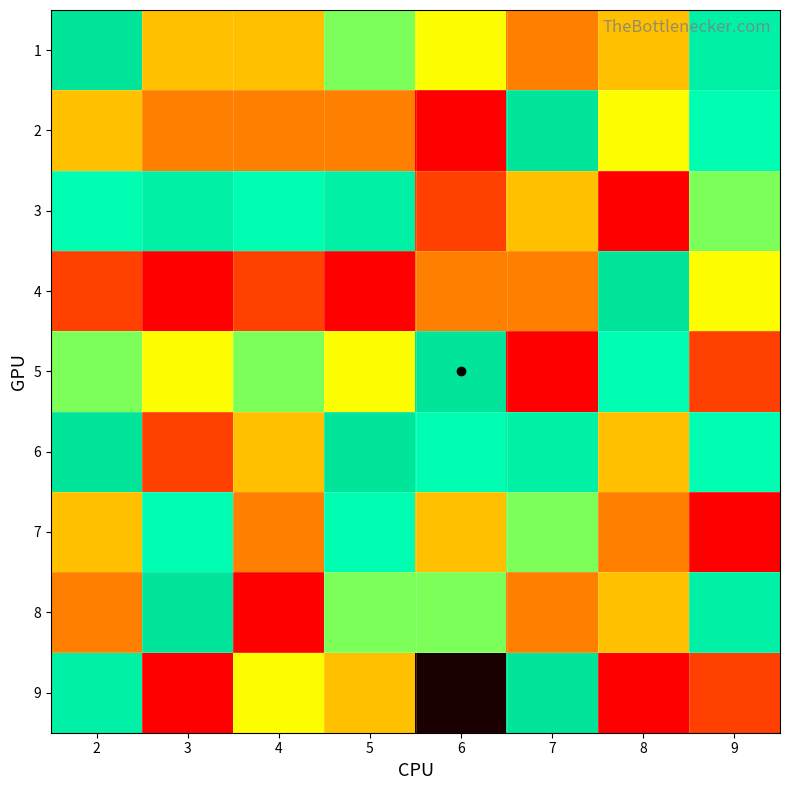

Where does the 8 series first go above 6?

3